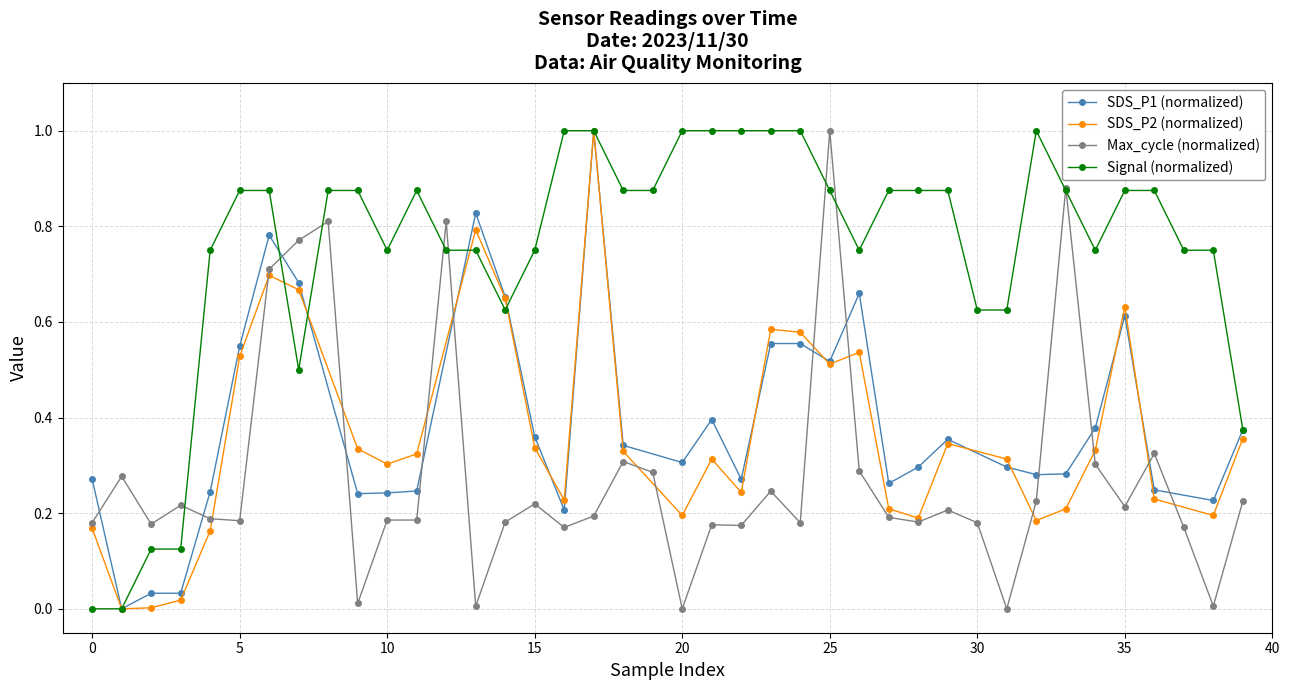

At which category does signal reach its first local peak?

11